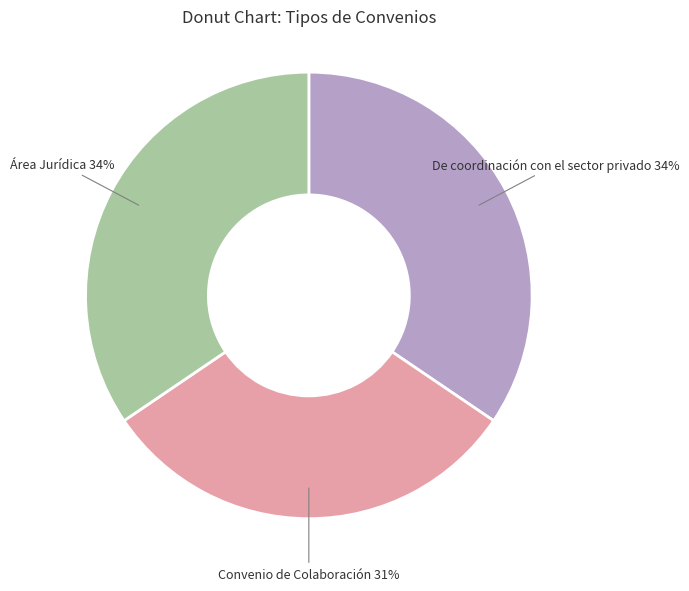

What percentage is the Convenio de Colaboración slice, to the nearest percent?

31%